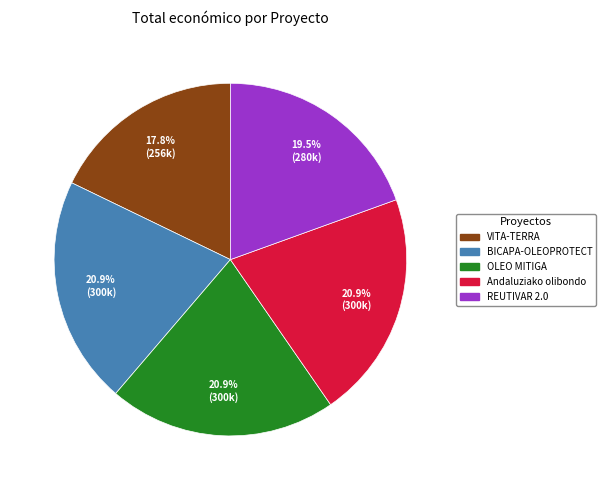

Count the number of slices in the pie.

5